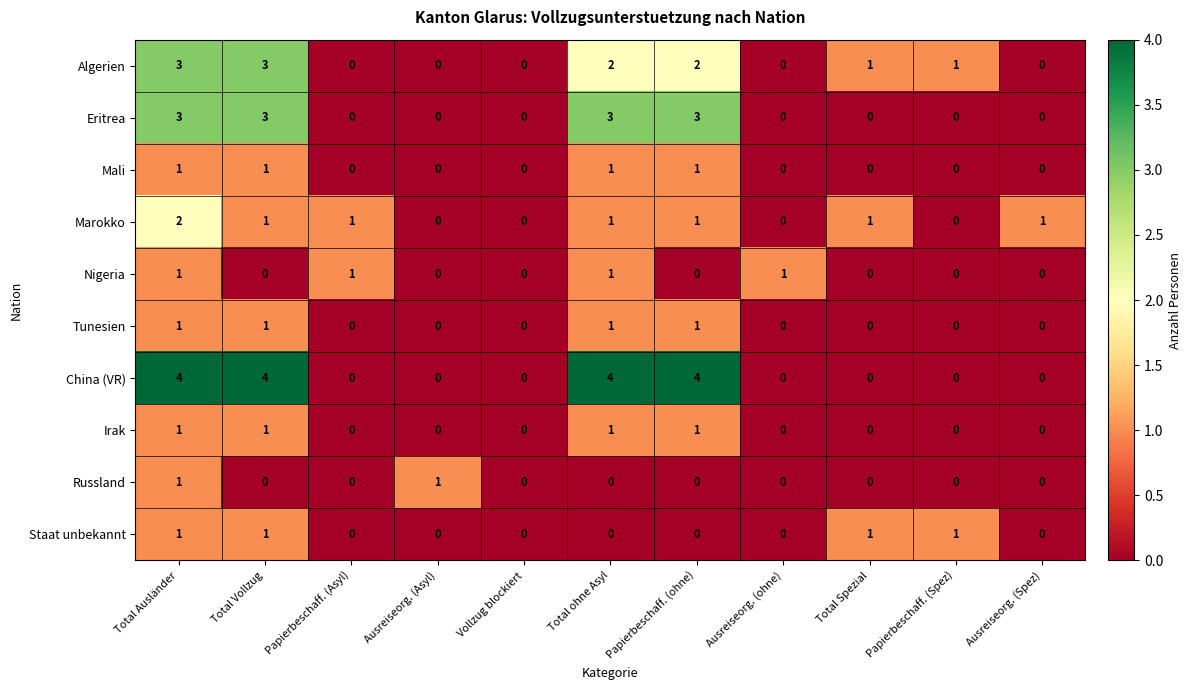

Is the value of Mali at Papierbeschaff. (Asyl) greater than the value of Russland at Ausreiseorg. (Asyl)?

No